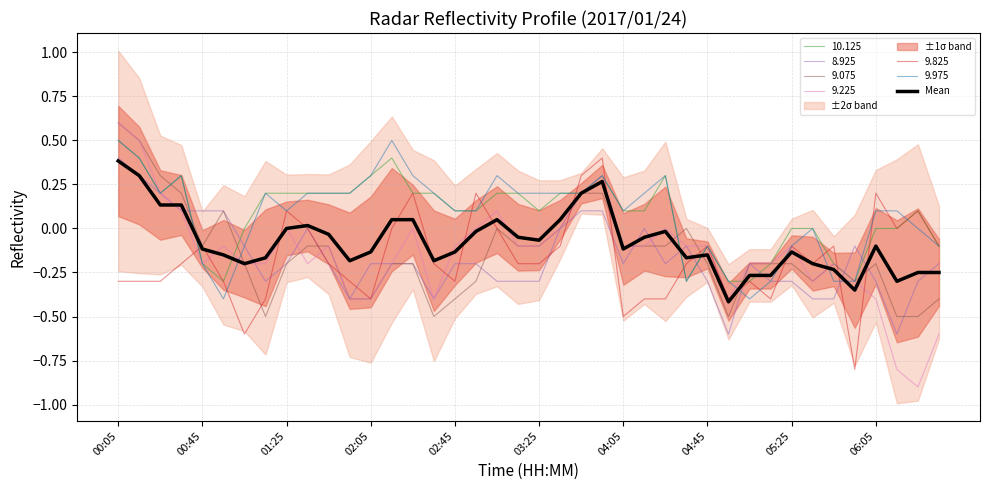

What is the maximum value for 9.975?

0.5